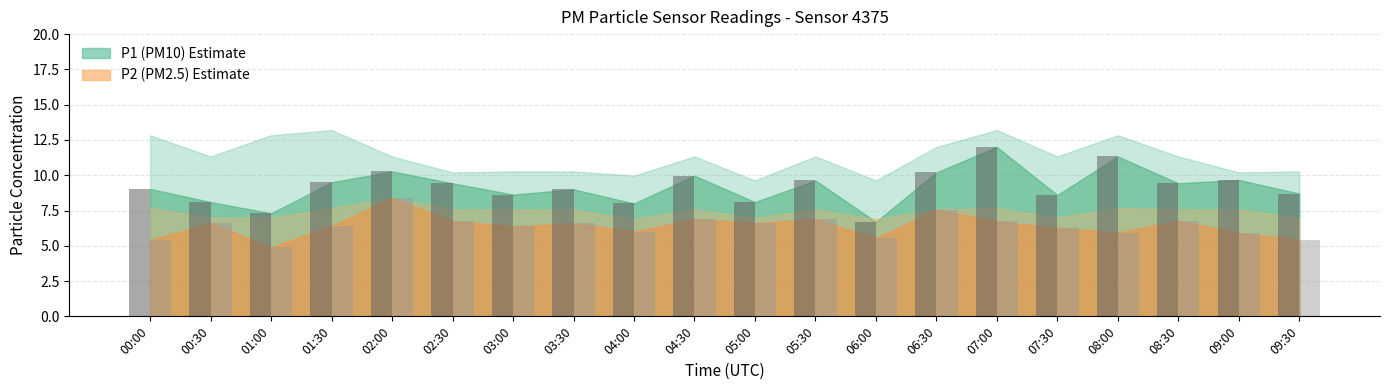

What is the greatest value displayed?

12.0